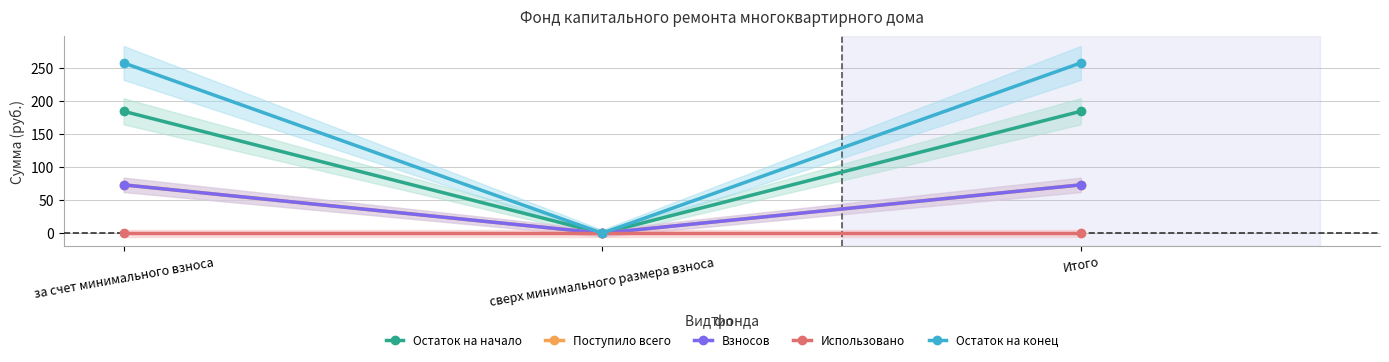

True or false: Поступило всего has a value of 127.9 at за счет минимального взноса.

False